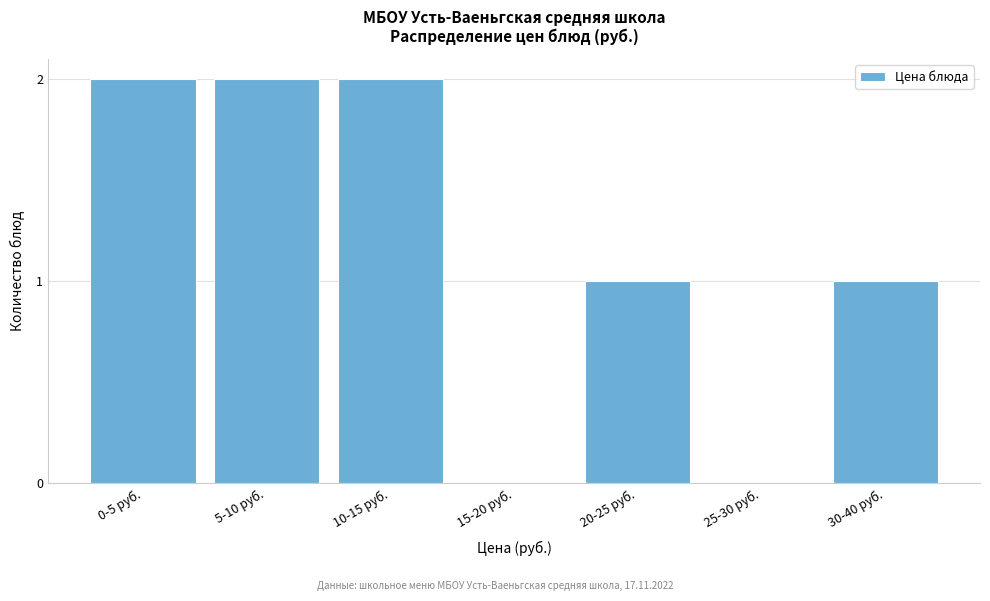

Reading left to right, transcribe all the data shown in this chart.

0-5 руб.=2	5-10 руб.=2	10-15 руб.=2	15-20 руб.=0	20-25 руб.=1	25-30 руб.=0	30-40 руб.=1